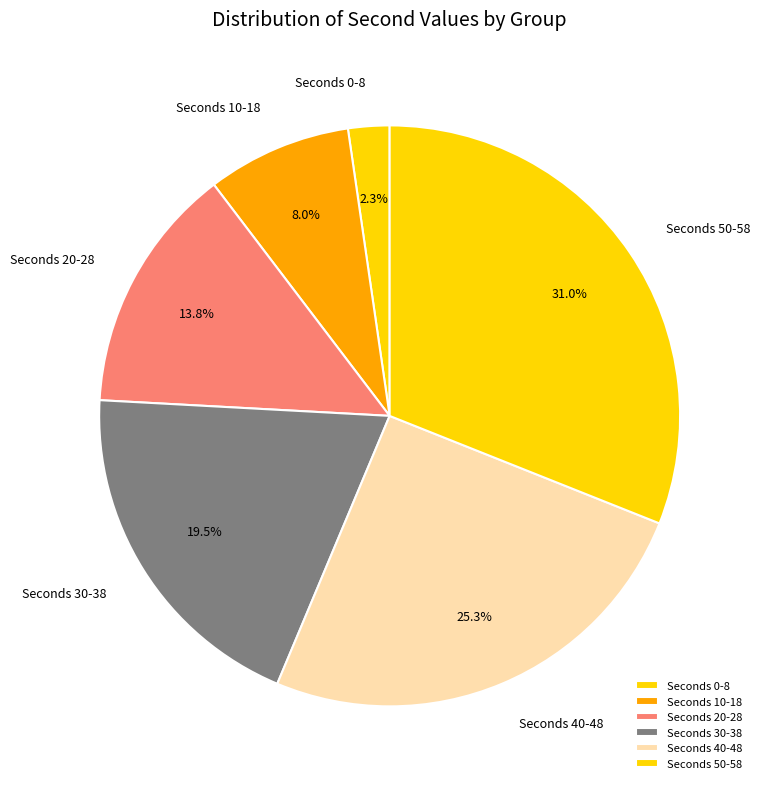

Between Seconds 10-18 and Seconds 50-58, which is larger?

Seconds 50-58